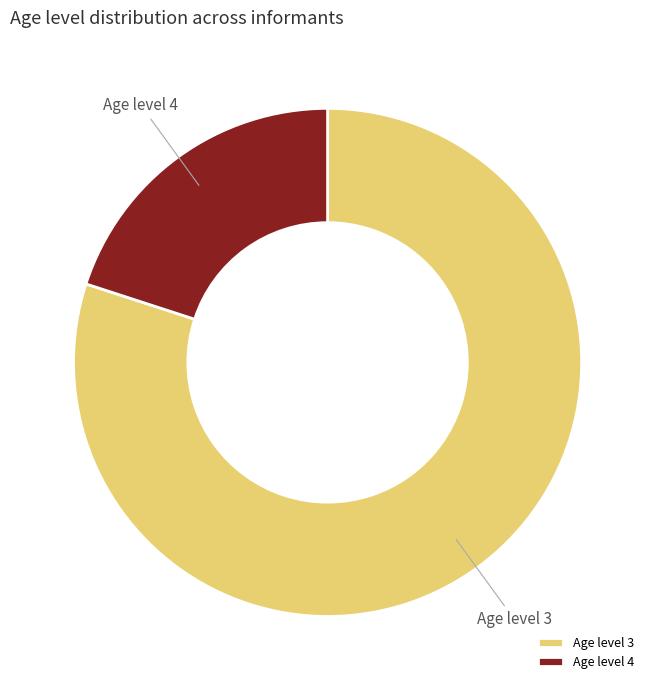

Which category has the smallest portion of the pie?

Age level 4